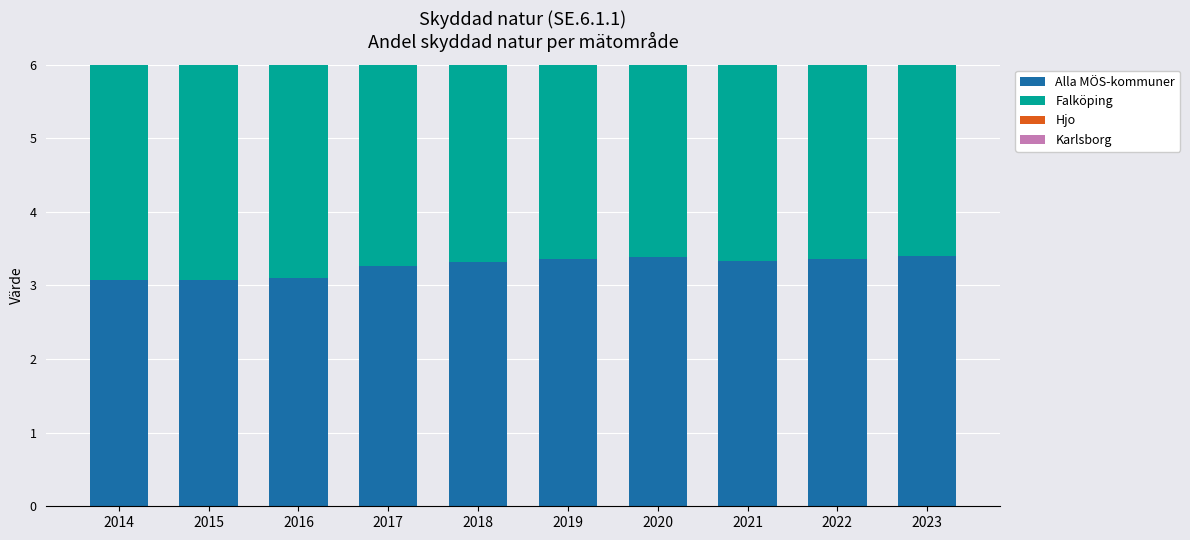

How many Karlsborg values are between 2 and 3?

3